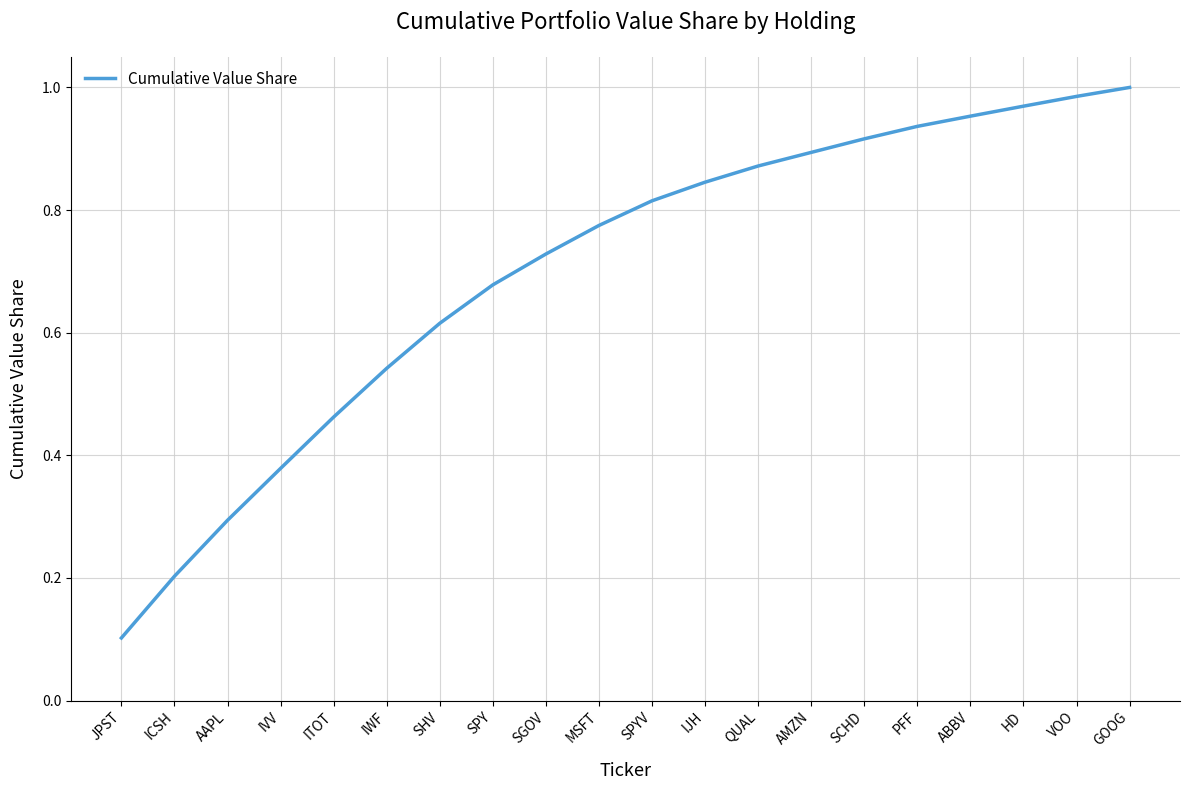

What is the difference between the values at AMZN and ABBV?

0.1